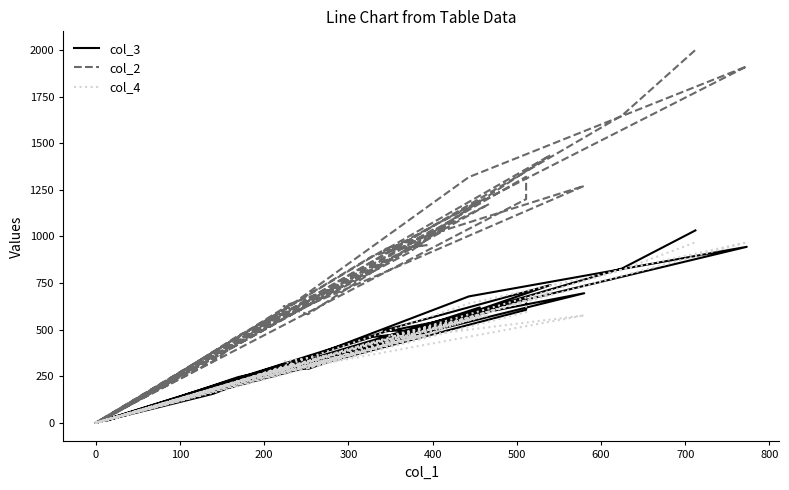

How many lines are shown in the chart?

3